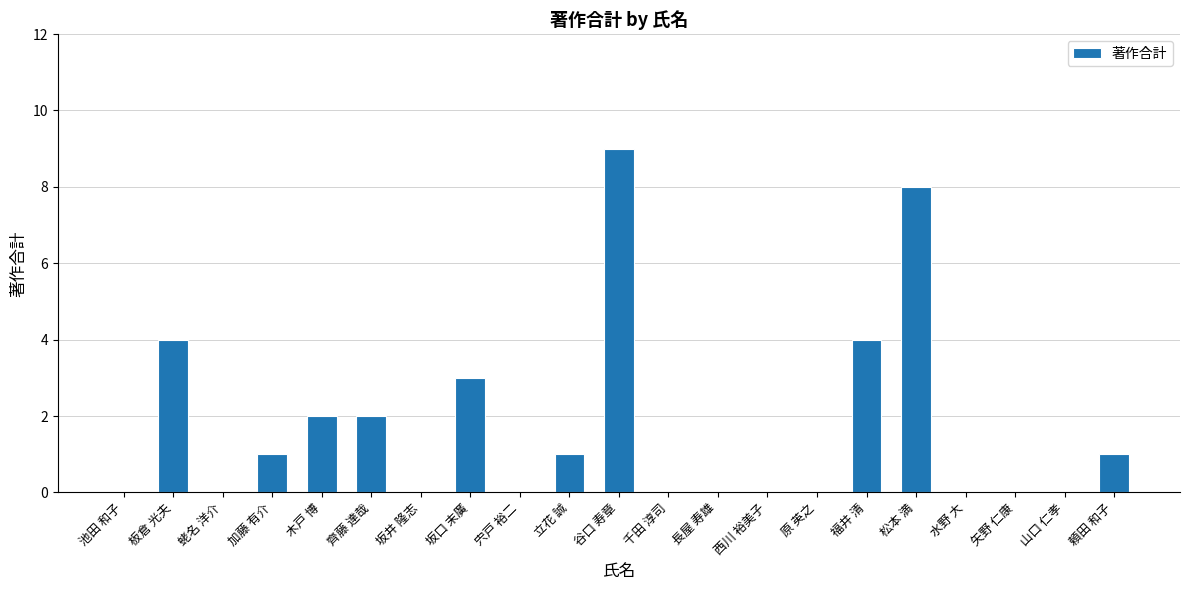

Count the number of data series in this chart.

1